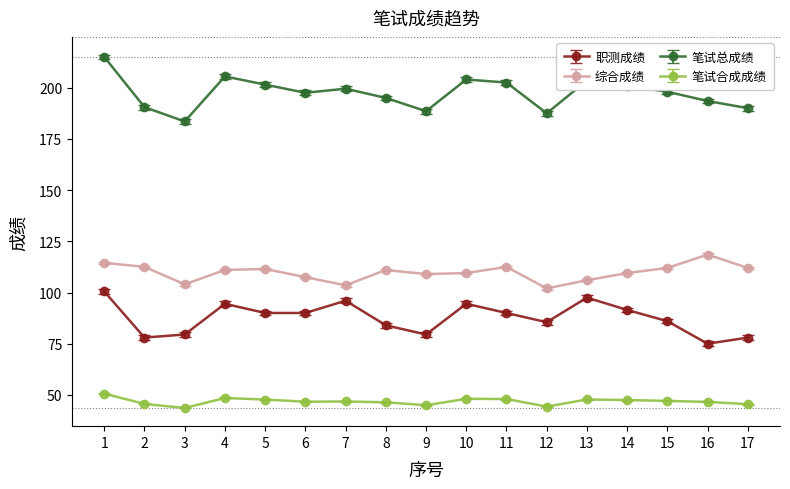

True or false: 职测成绩 has a value of 145.1 at 7.

False